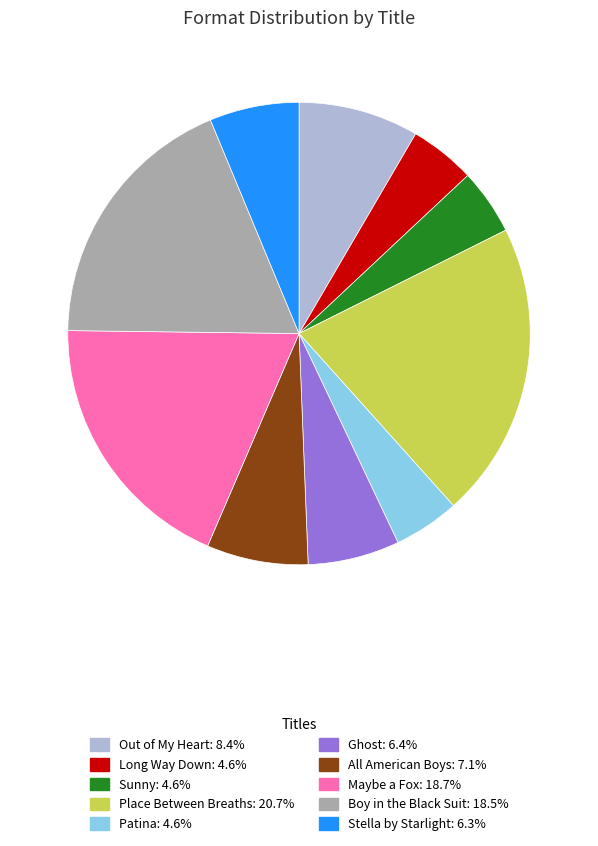

Does any single category account for the majority?

No